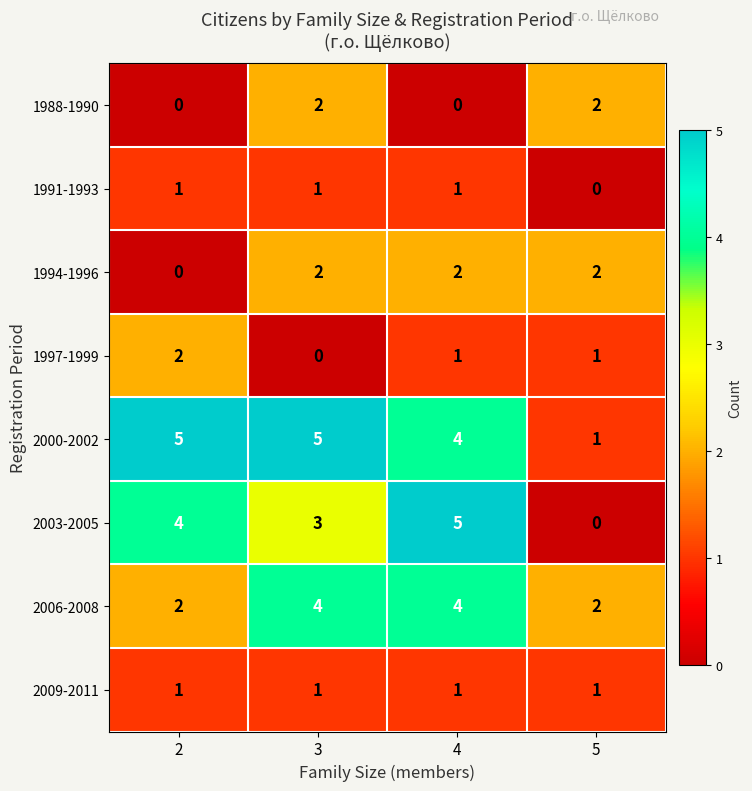

The value of 1997-1999 at 4 is 1. True or false?

True